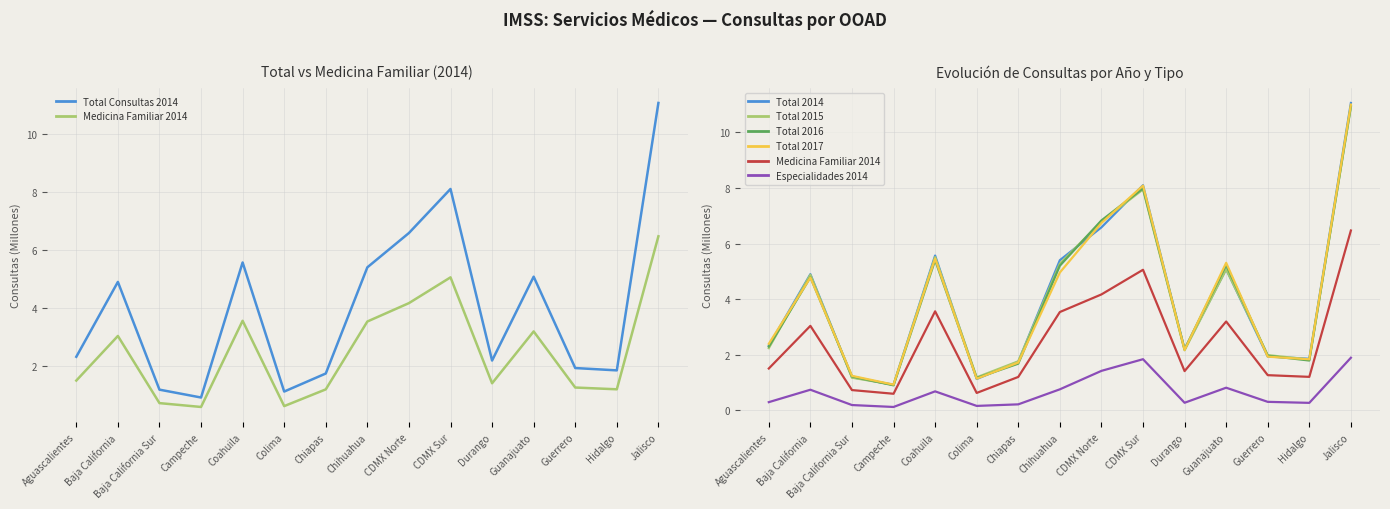

What is the average value of the Total 2016 series?

4.0